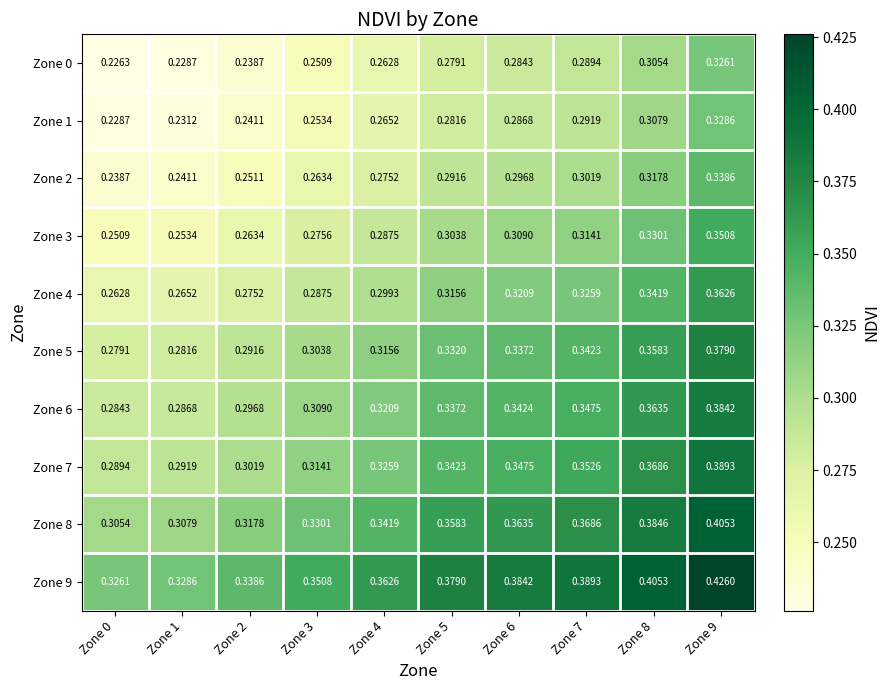

Which series has the largest total across all categories?

Zone 9